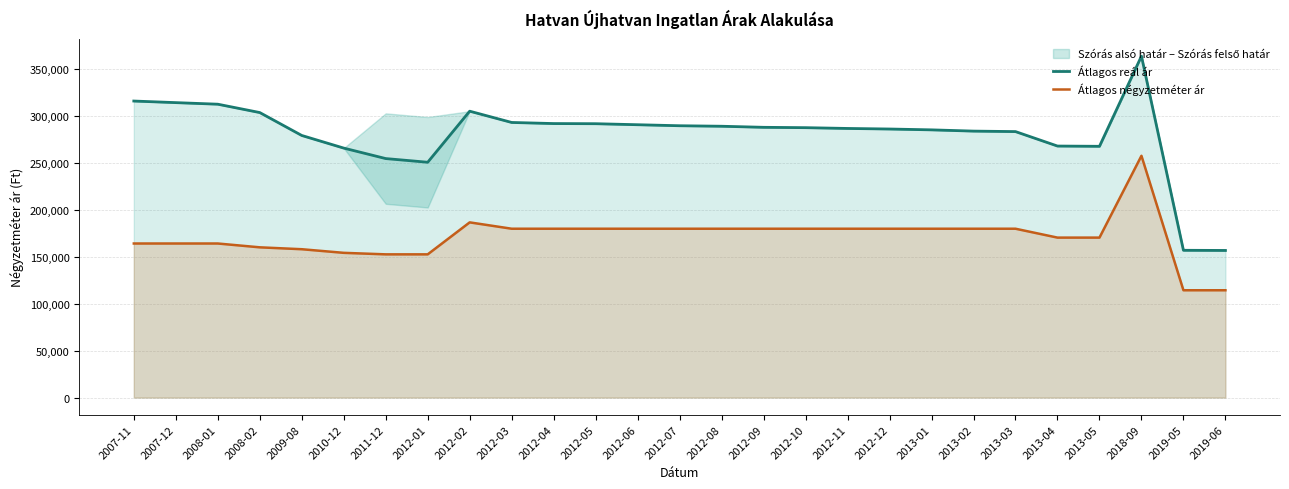

What is the maximum value for Átlagos négyzetméter ár?

257352